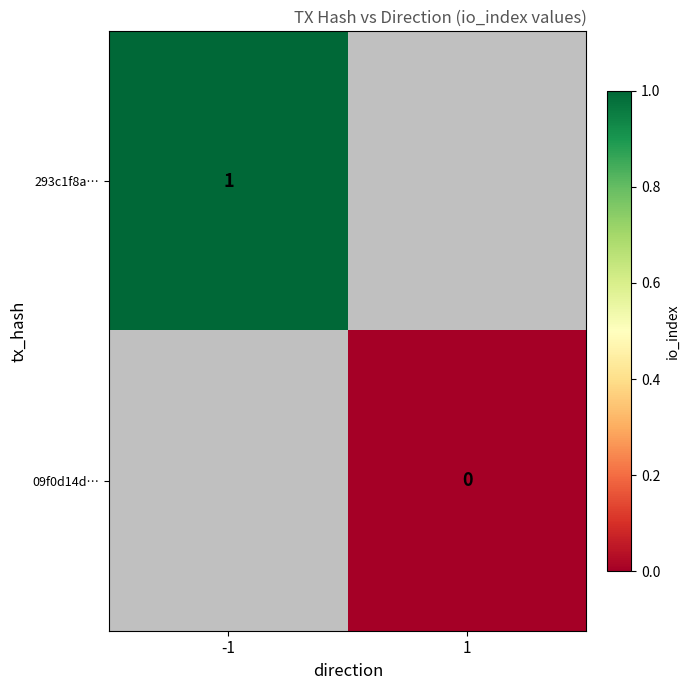

Is the value of 09f0d14d… at 1 greater than the value of 293c1f8a… at -1?

No